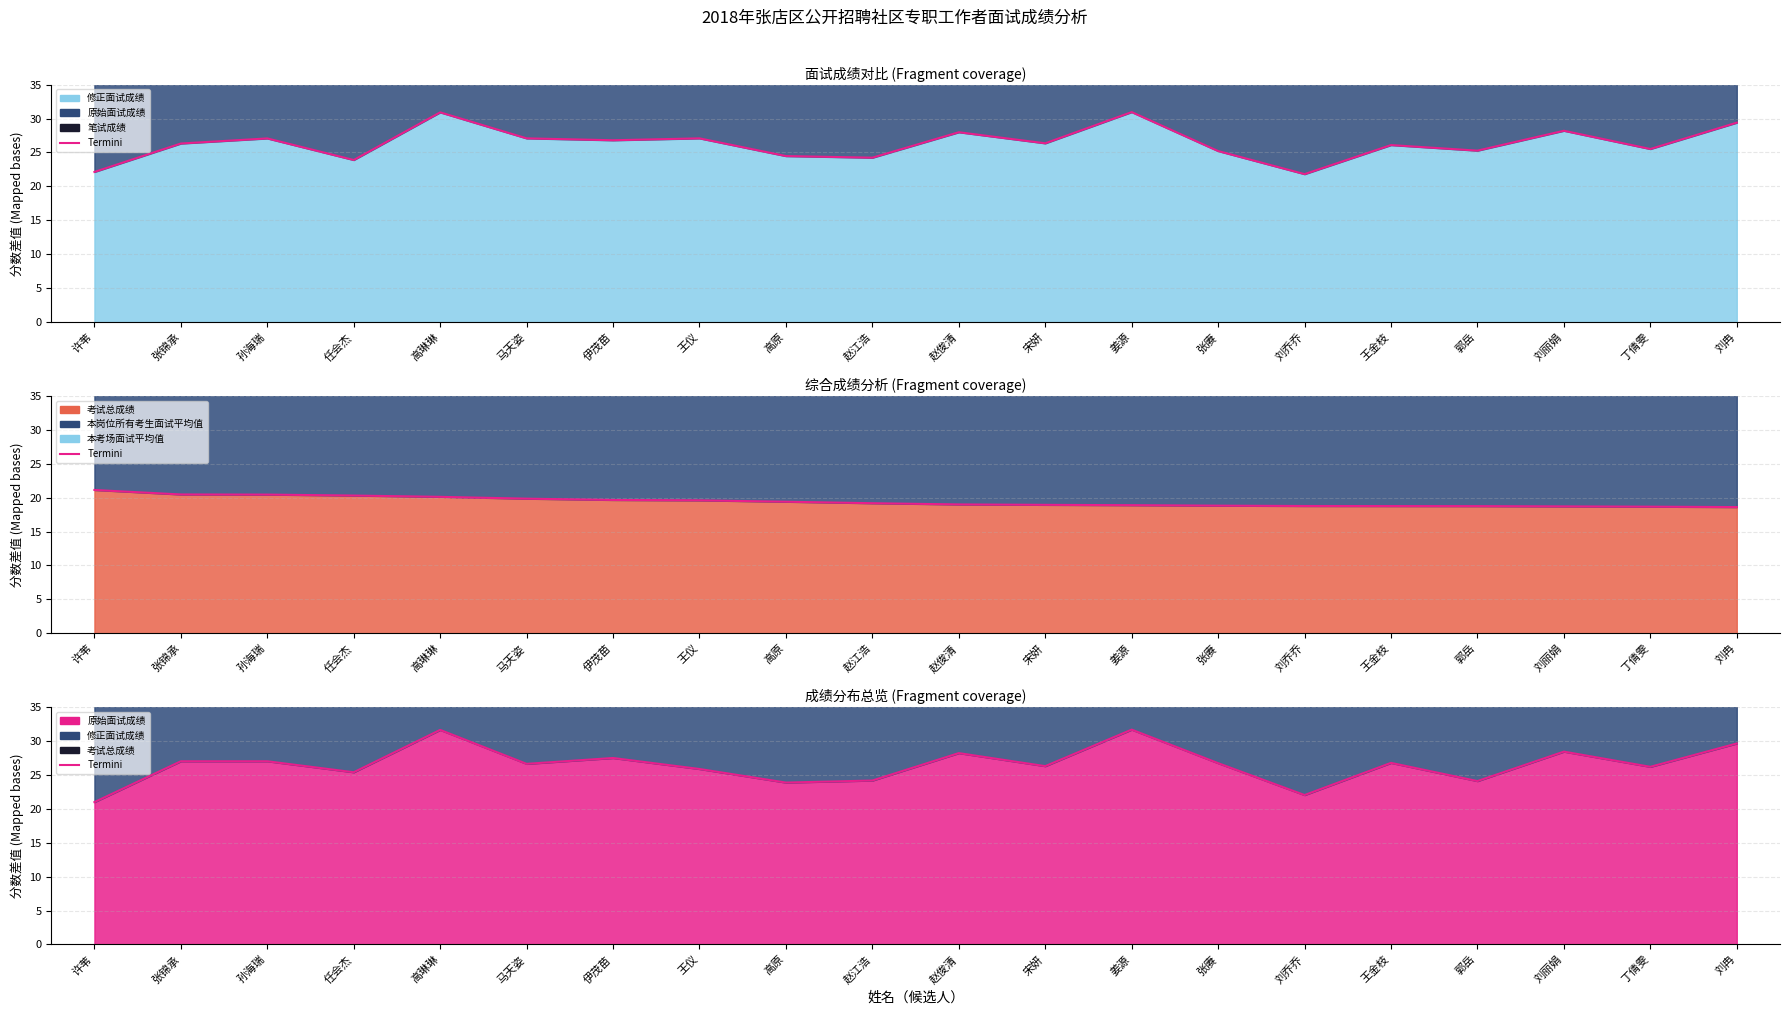

Reading left to right, transcribe all the data shown in this chart.

21.0	27.0	27.0	25.4	31.6	26.6	27.5	25.9	23.9	24.2	28.2	26.3	31.7	26.7	22.0	26.8	24.1	28.4	26.2	29.6